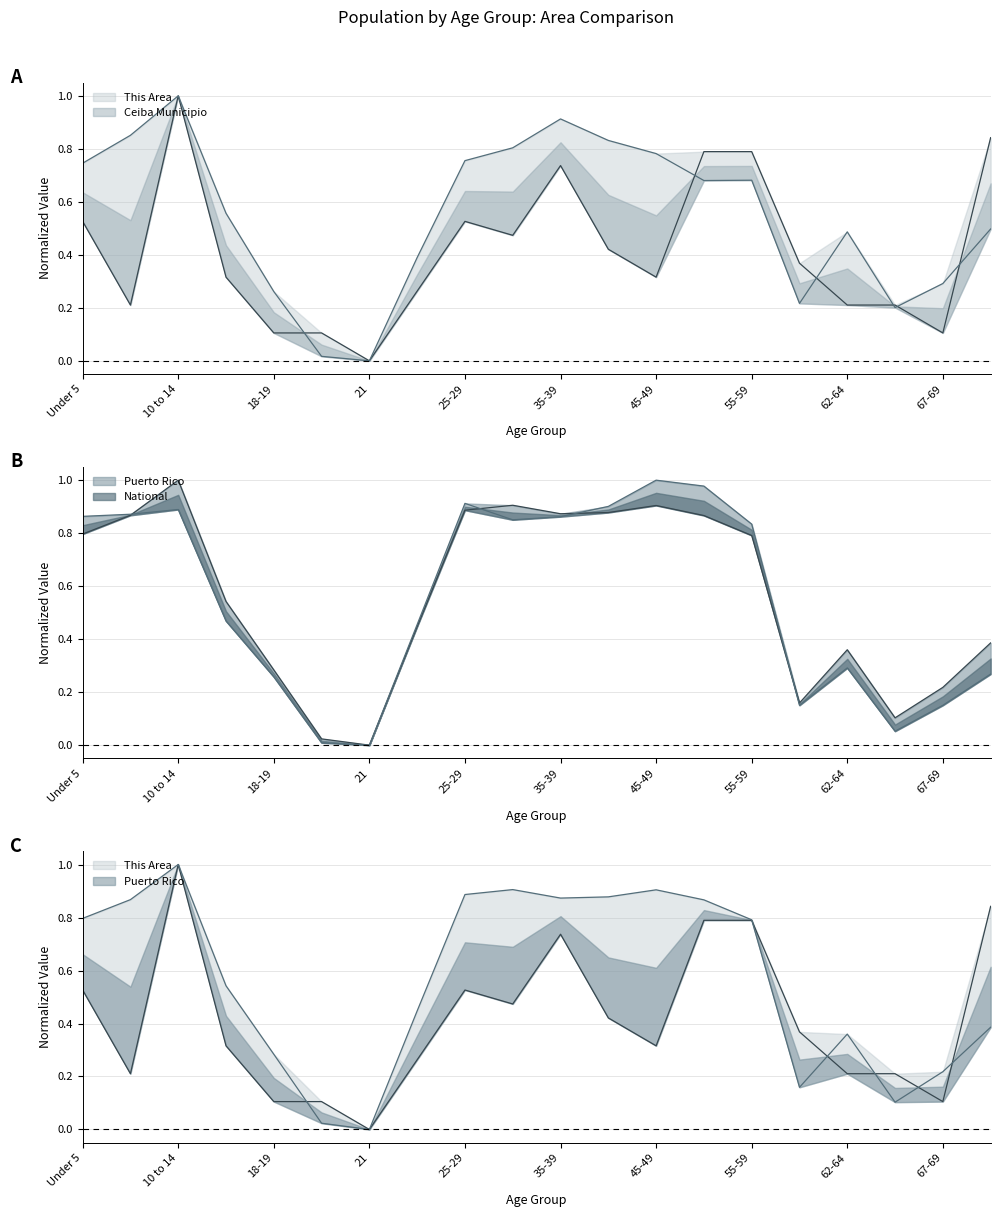

At how many categories does at least one series exceed 0?

19